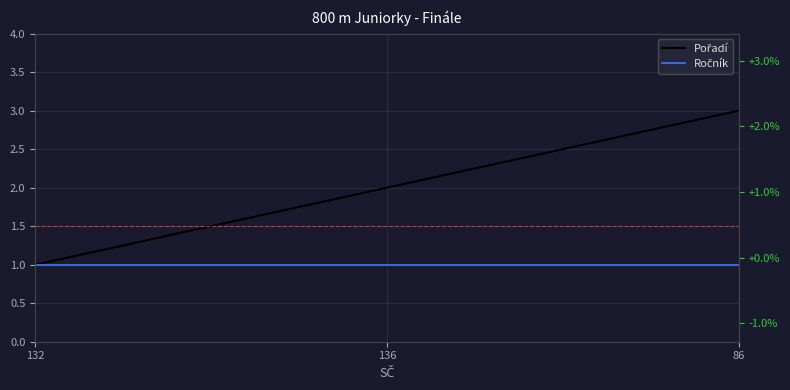

At how many categories does at least one series exceed 1?

2